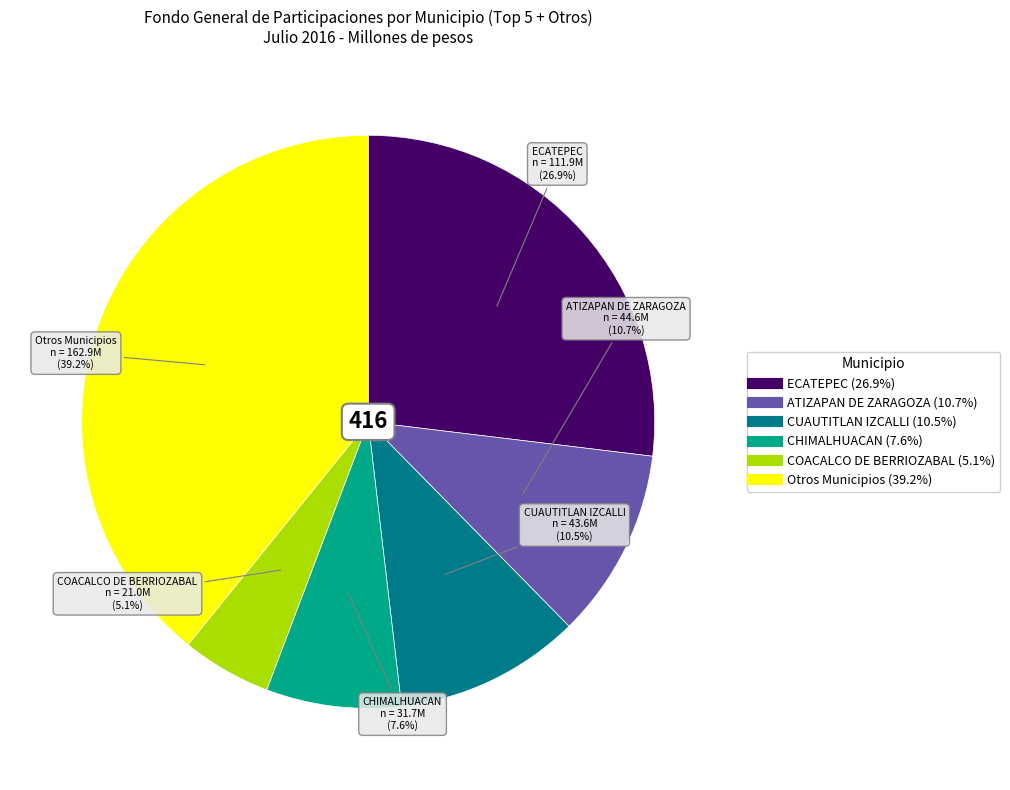

Does any single category account for the majority?

No